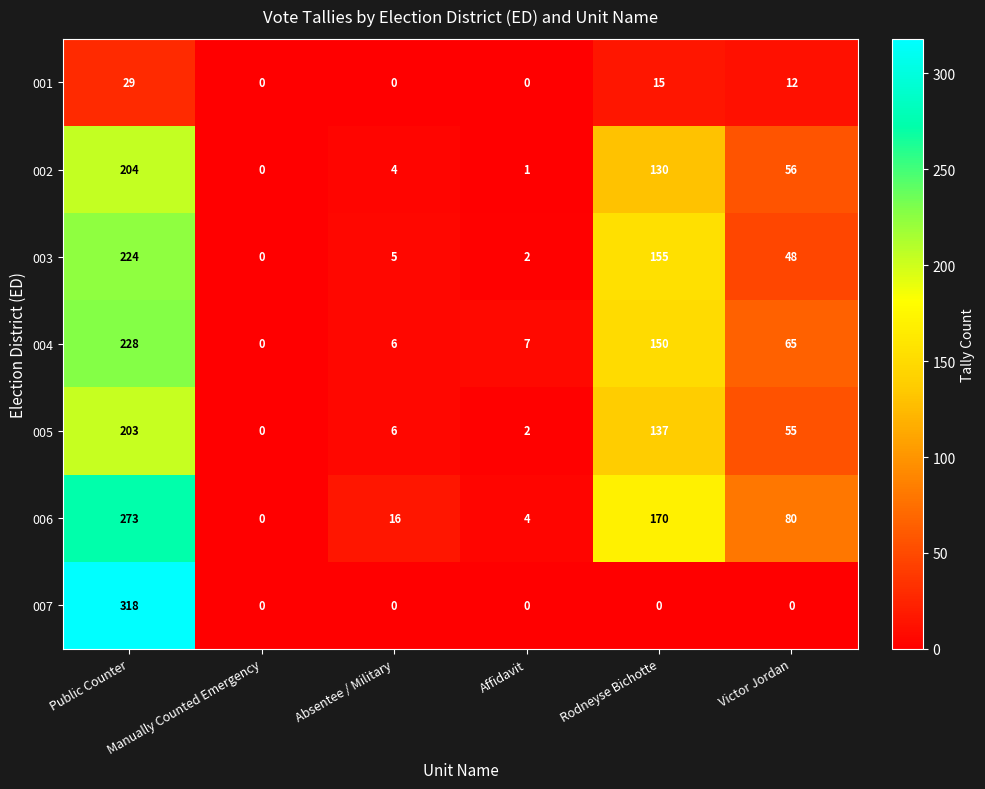

What is the difference between the 002 values at Absentee / Military and Public Counter?

200